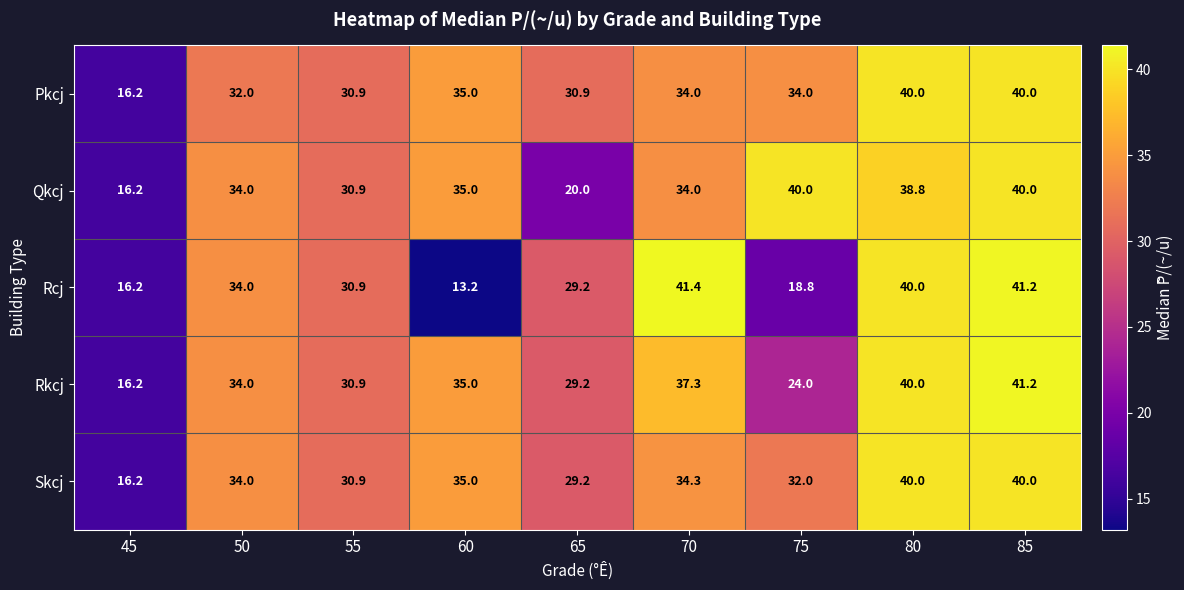

Which series has the largest range (max minus min)?

Rcj